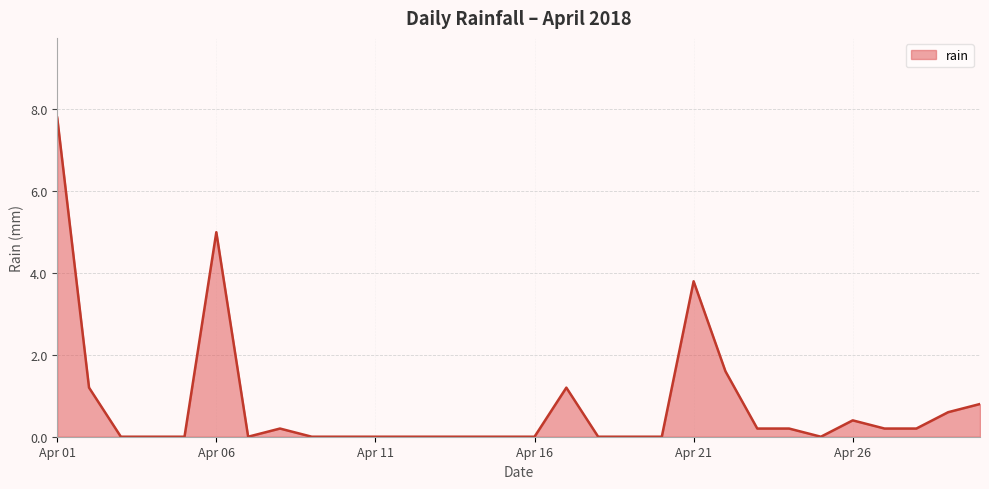

What is the difference between the maximum and minimum values?

7.8